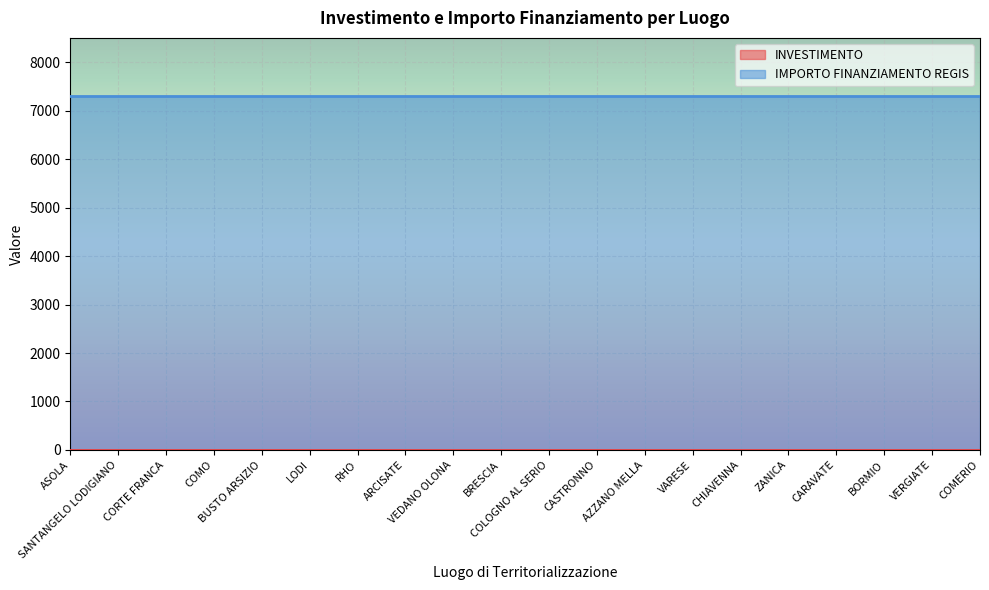

What is the total value across all series at BORMIO?

7302.4